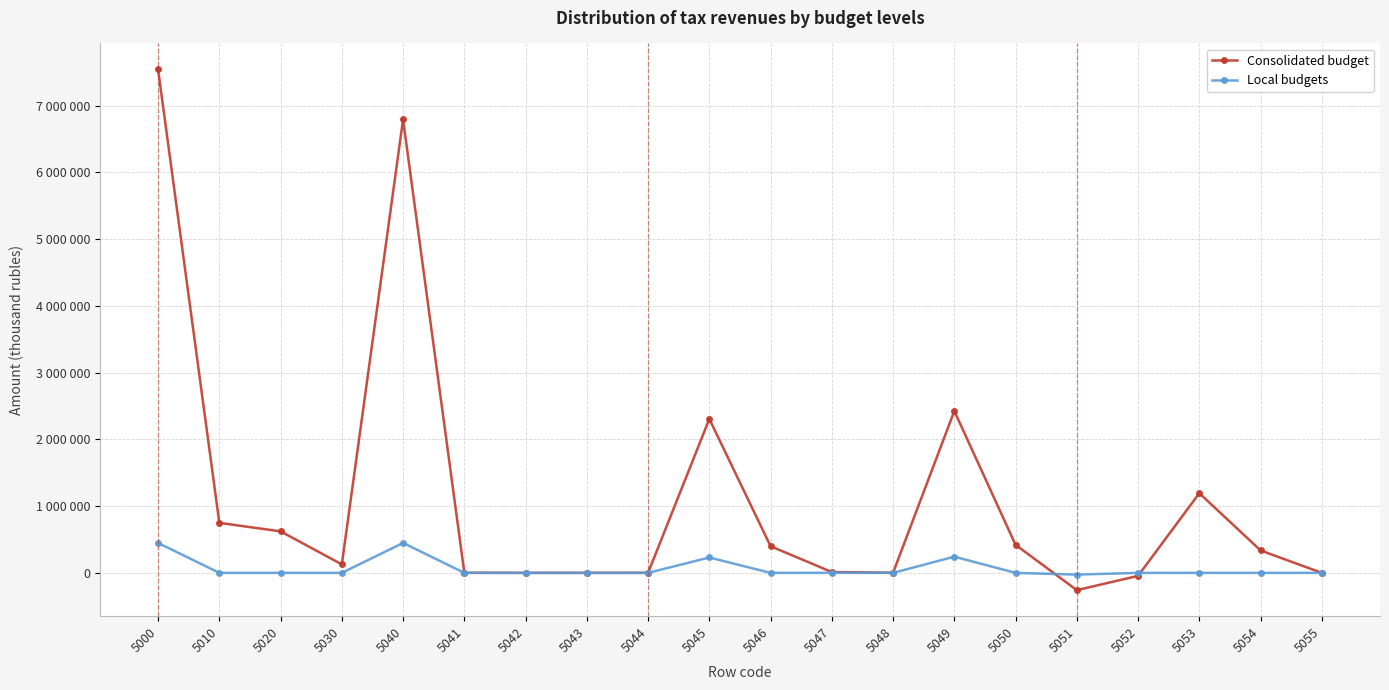

What is the spread (max minus min) of values at 5049?

2183214